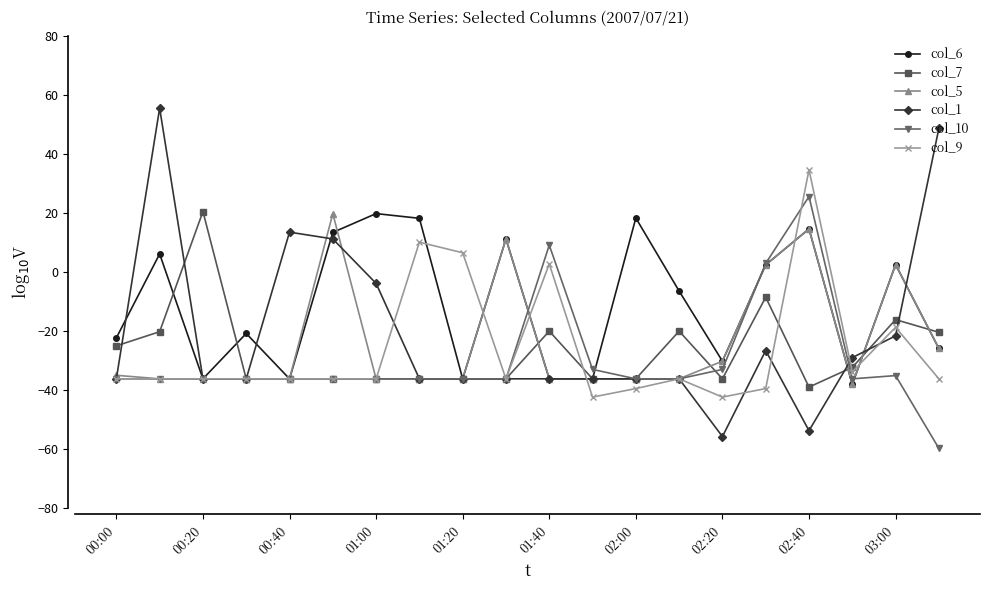

How many negative values does the col_9 series have?

16